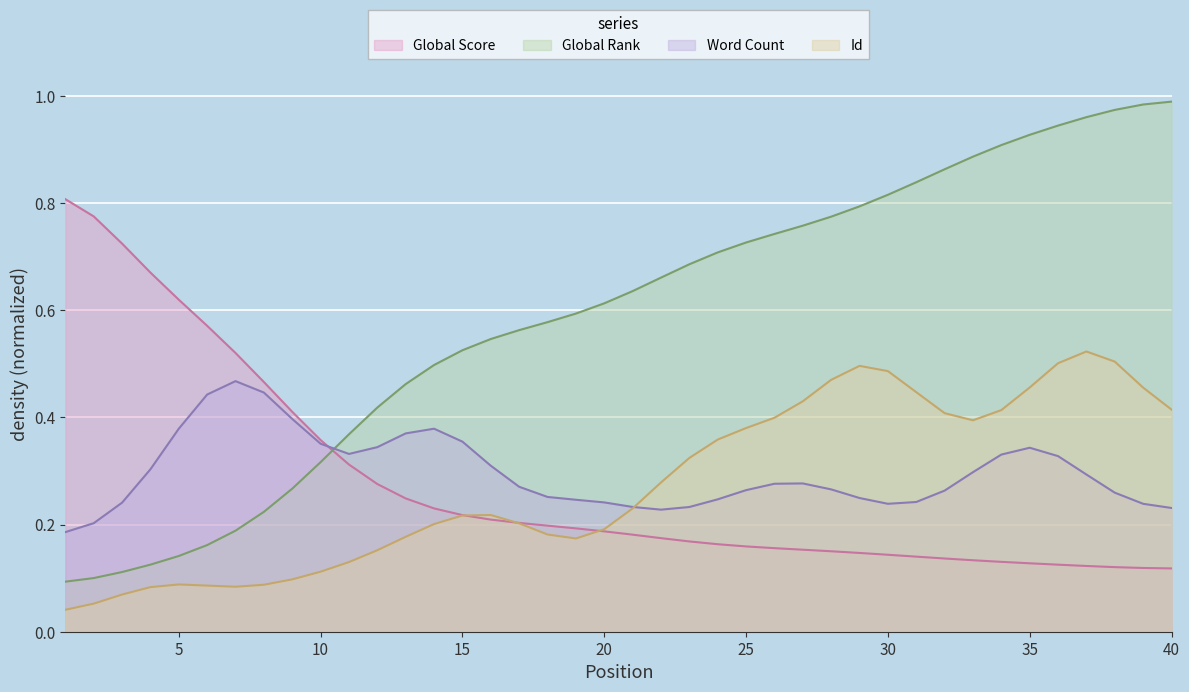

True or false: Global Rank and Global Score intersect in this chart.

True